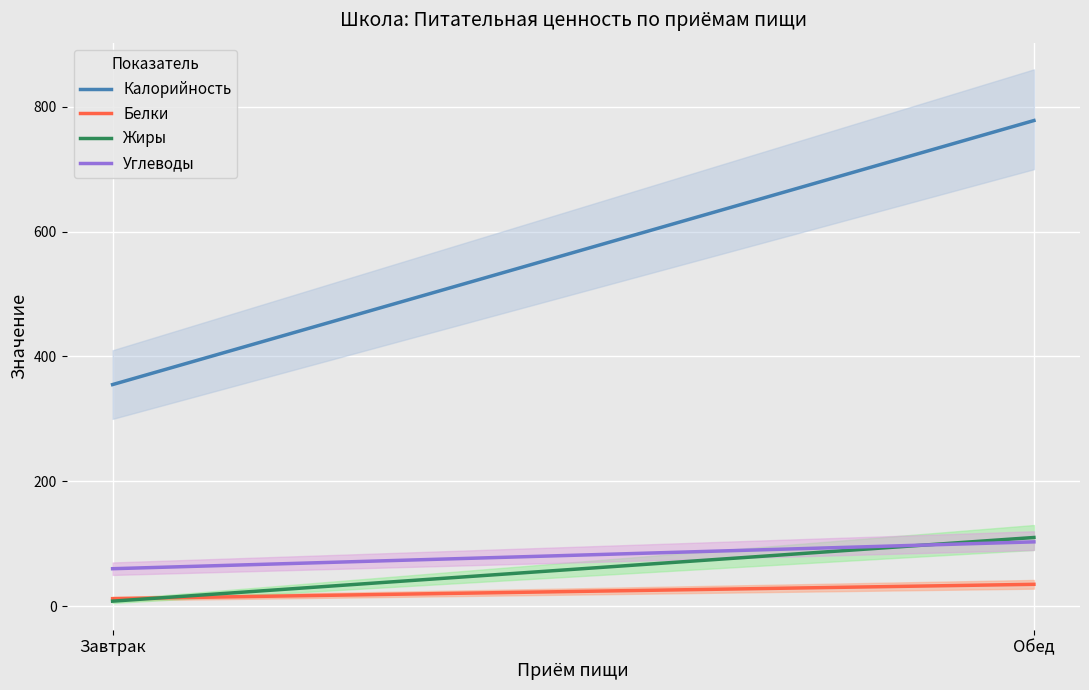

List the series in order of their peak value, lowest first.

Белки, Углеводы, Жиры, Калорийность